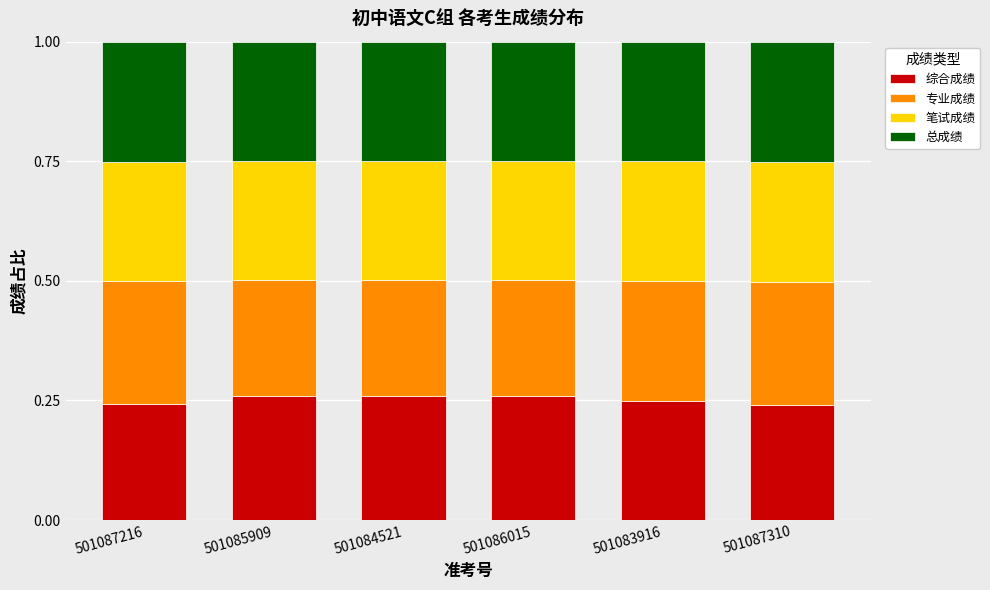

How many 综合成绩 values are between 0 and 1?

6